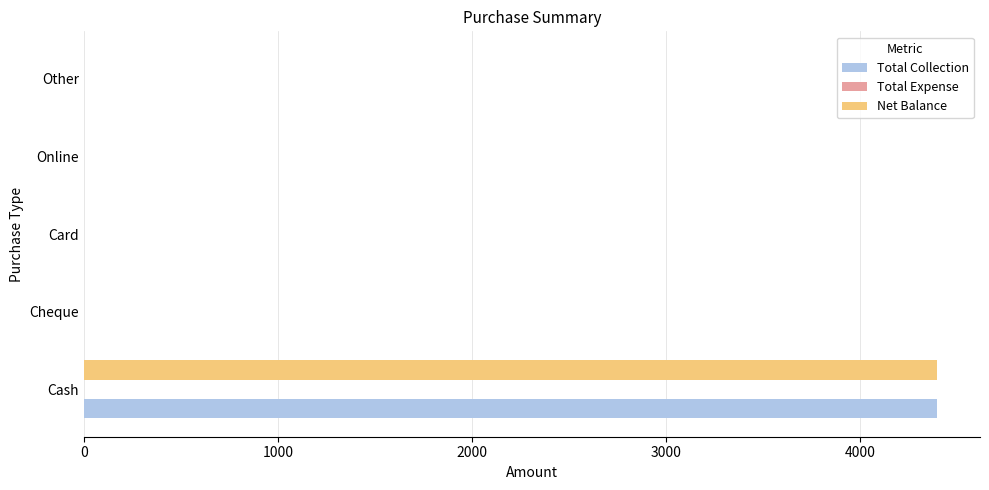

The Net Balance series shows 0 at Card. True or false?

True